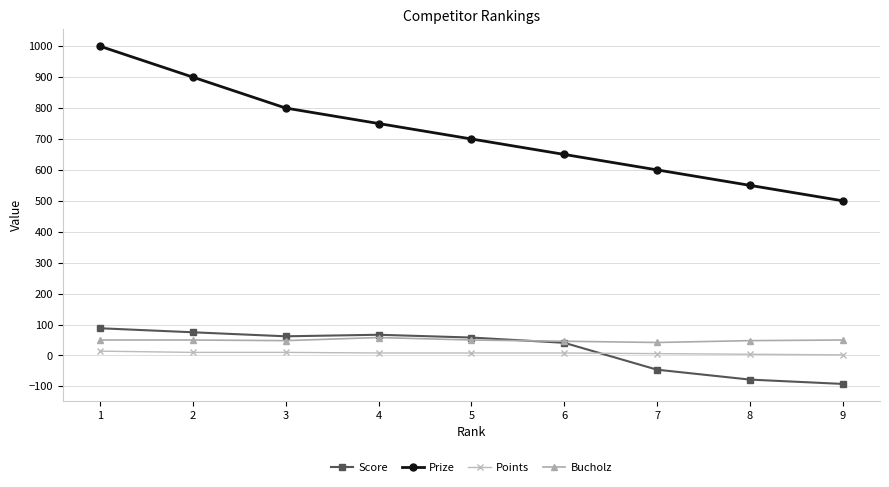

Is this an area chart (filled region under the line)?

No